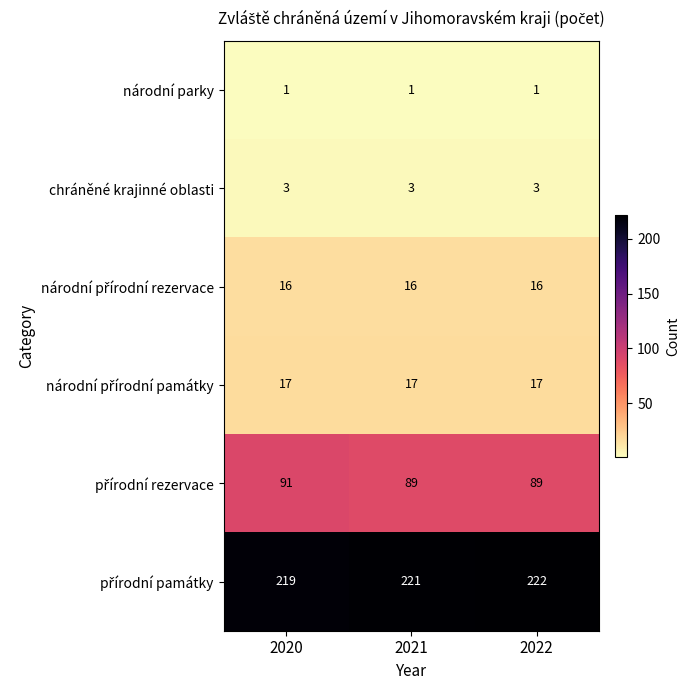

True or false: chráněné krajinné oblasti has a value of 4 at 2020.

False